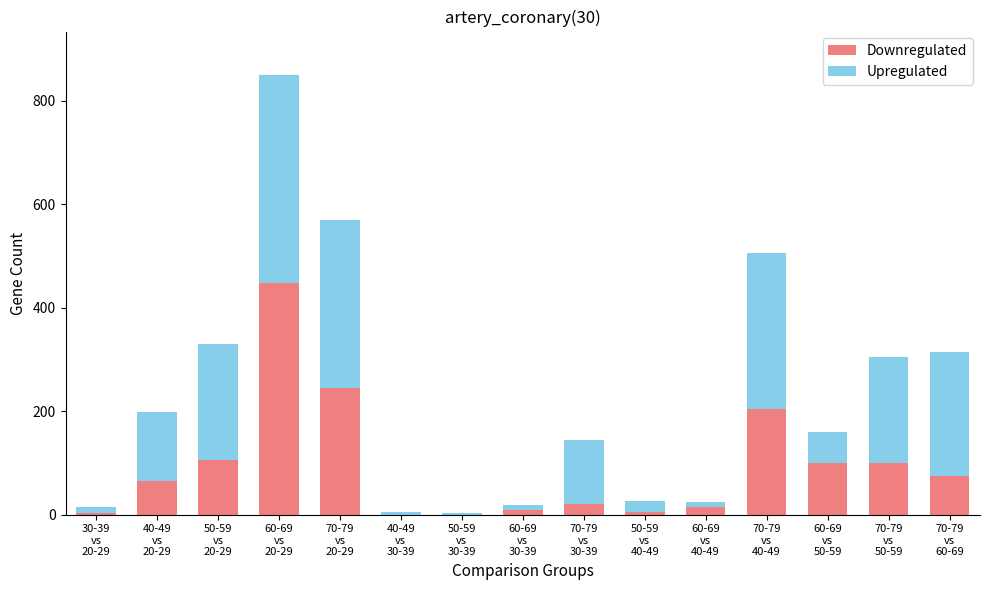

Count the number of data series in this chart.

2